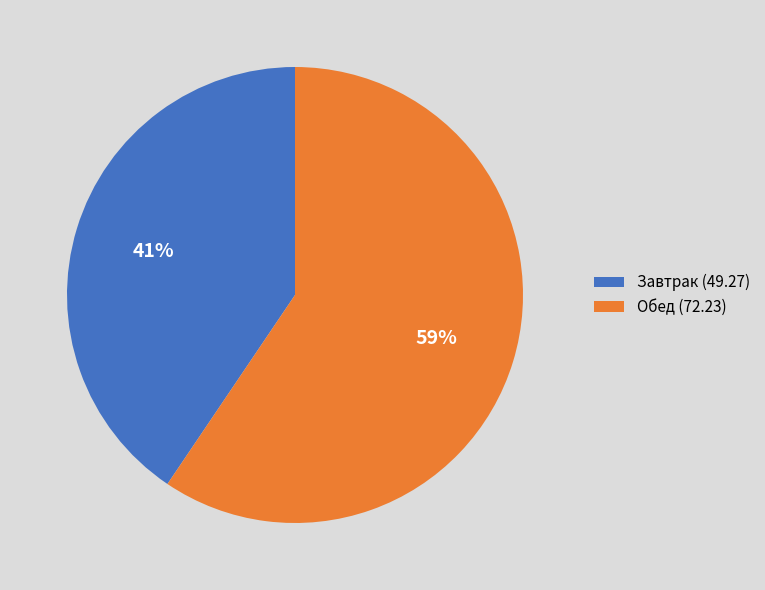

Which slice represents more than half of the pie?

Обед (72.23)